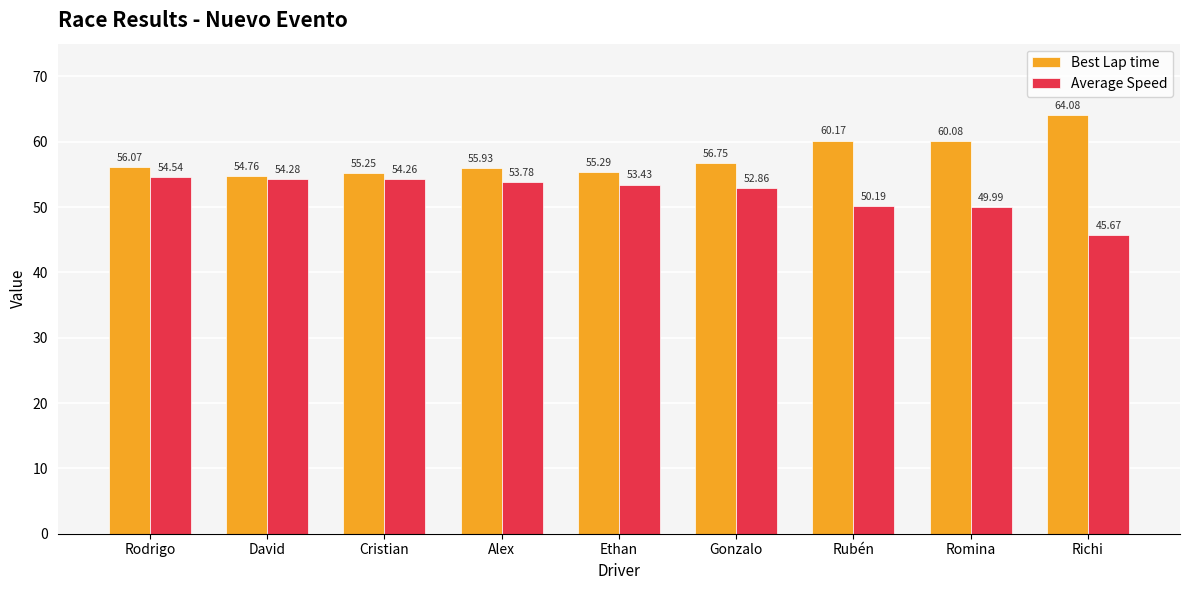

What is the difference between the highest and lowest values at Romina?

10.1